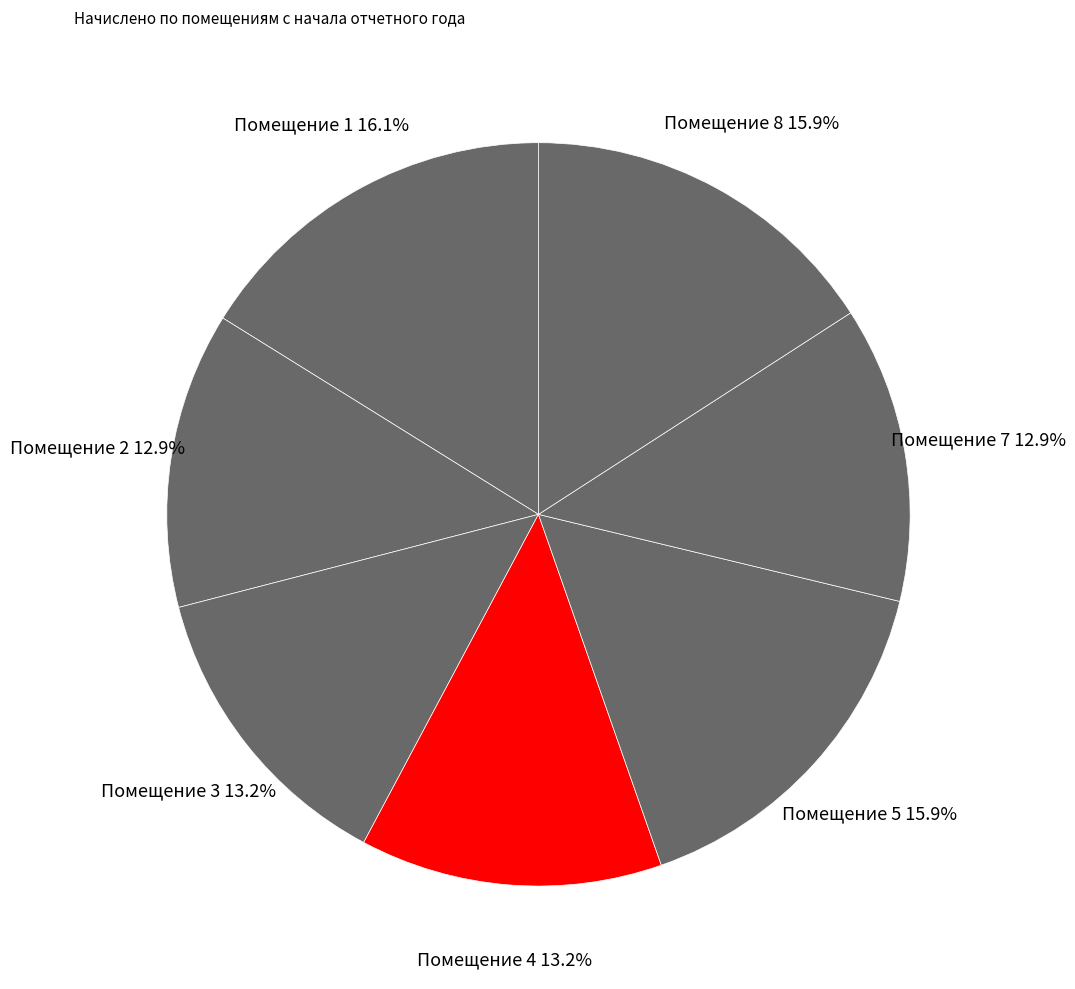

How many segments does this pie chart have?

7